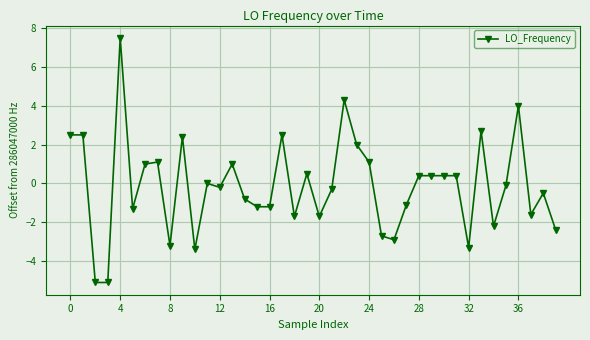

What is the smallest value displayed?

-5.1